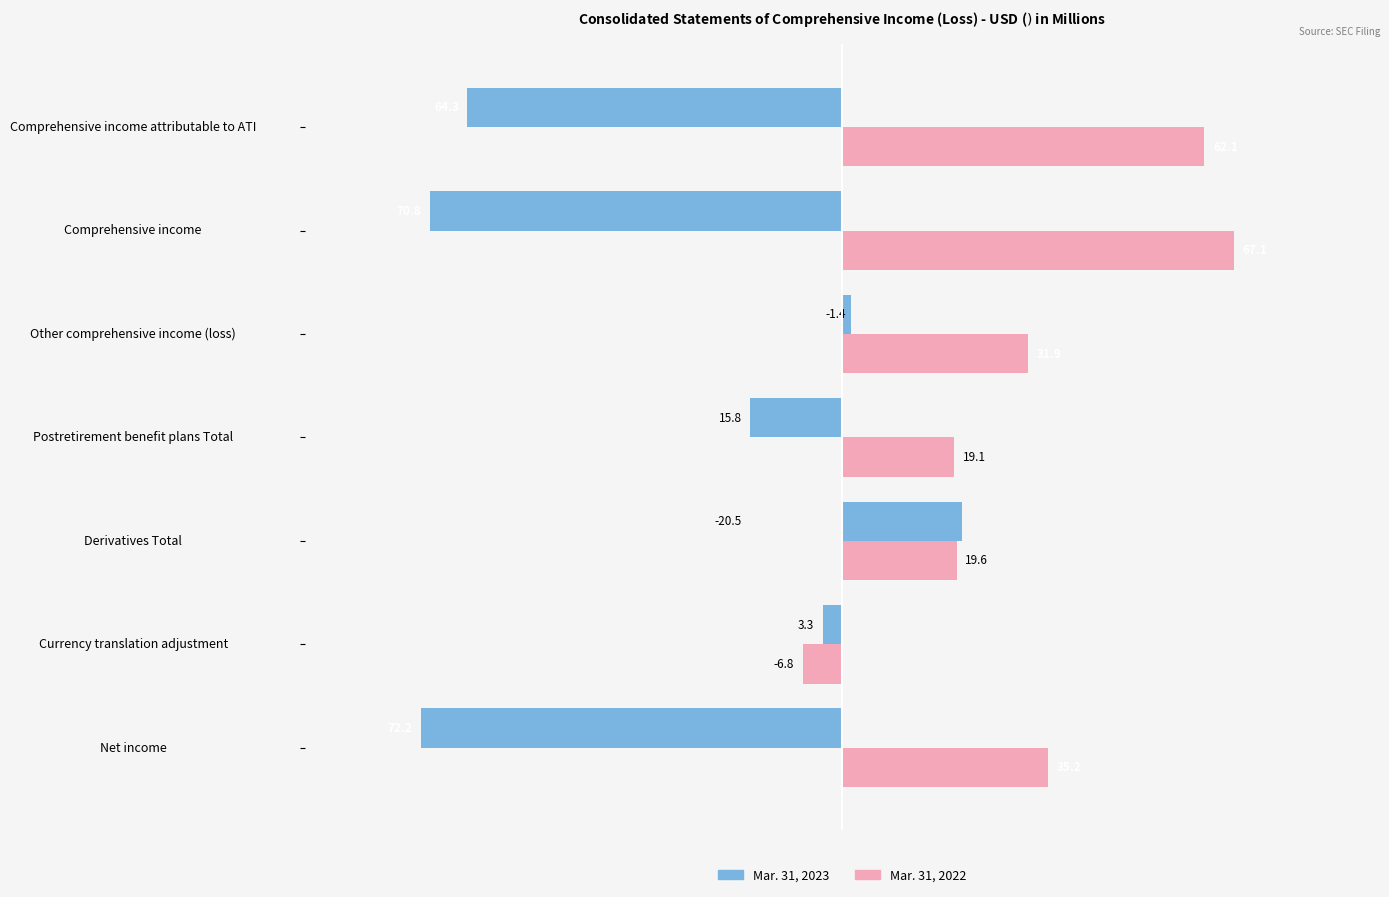

Which series changed the most between Net income and Currency translation adjustment?

Mar. 31, 2023